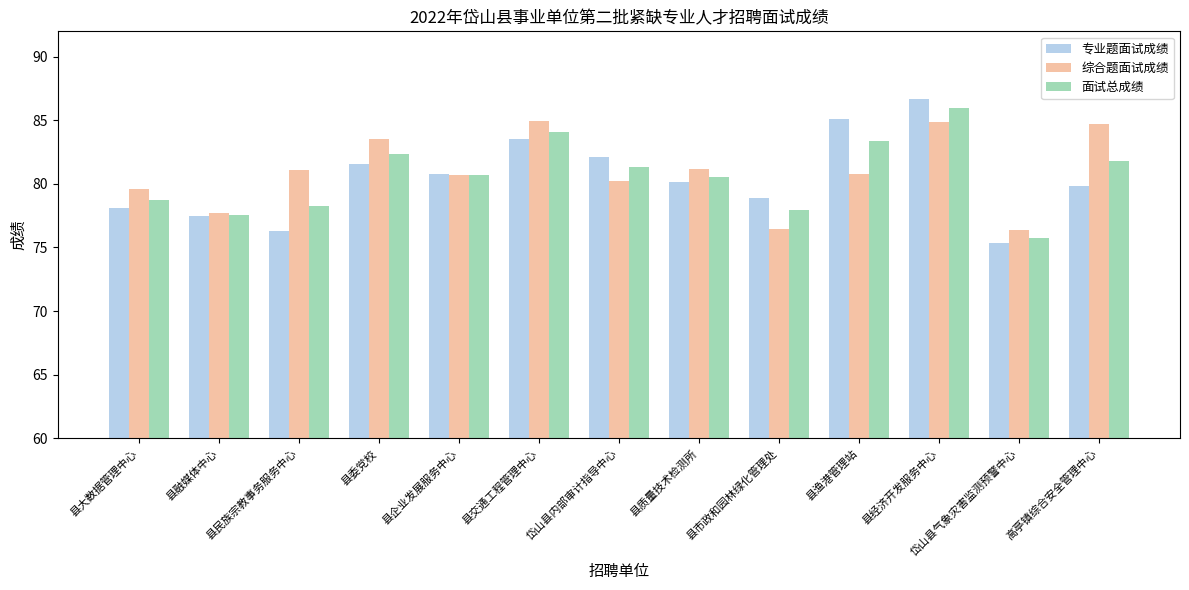

What is the maximum value for 面试总成绩?

86.0